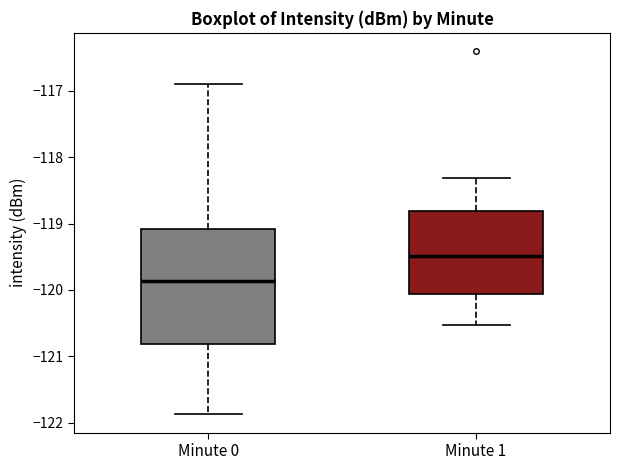

Which box's median line is the lowest?

Minute 0